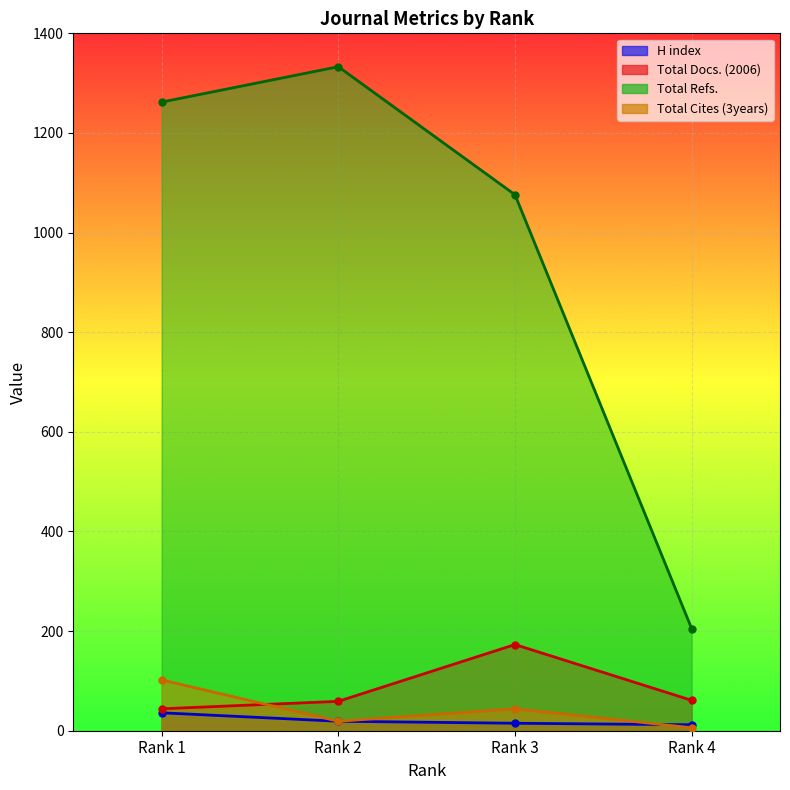

What are all the series names shown in the legend?

H index, Total Docs. (2006), Total Refs., Total Cites (3years)